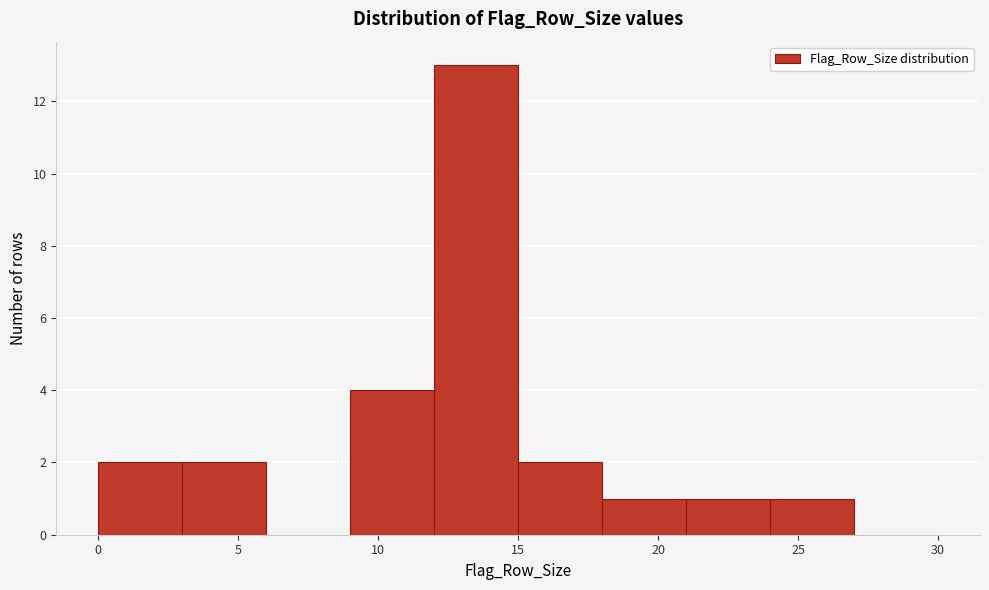

What is the height of the bar covering 21 to 24 on the x-axis? The values are not printed on the chart, so give them approximately, as read against the axis.

1